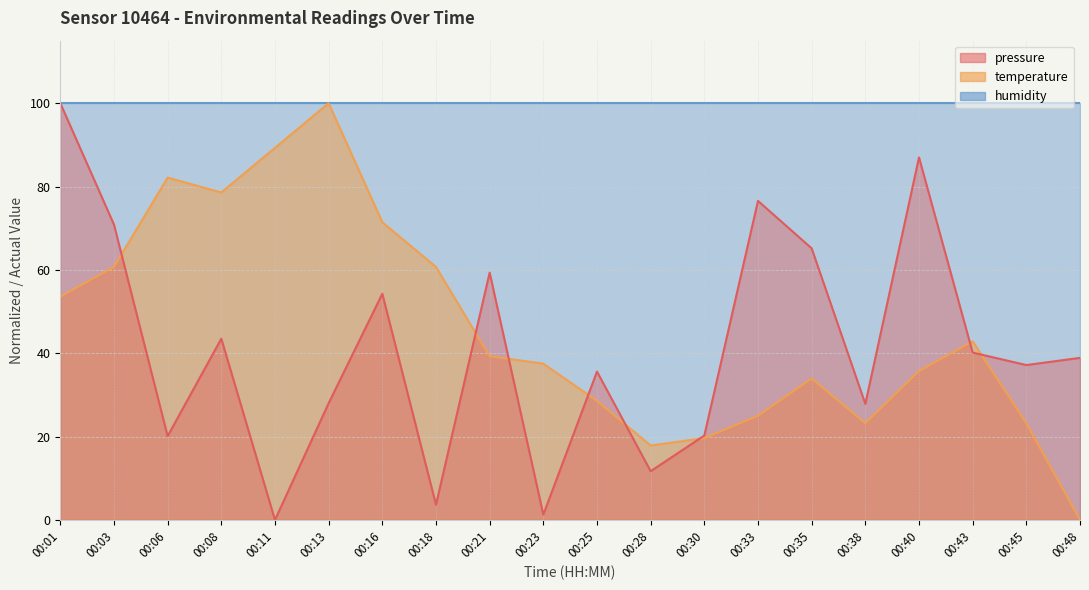

True or false: temperature and pressure cross at least once.

True